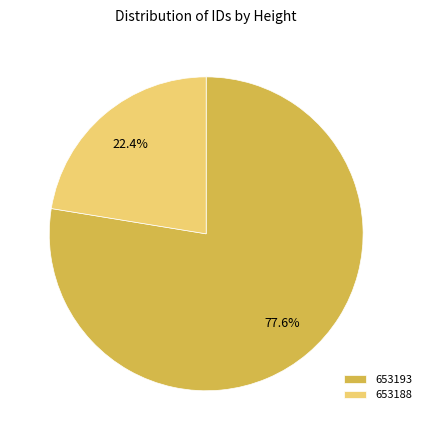

Which slice is the smallest?

653188